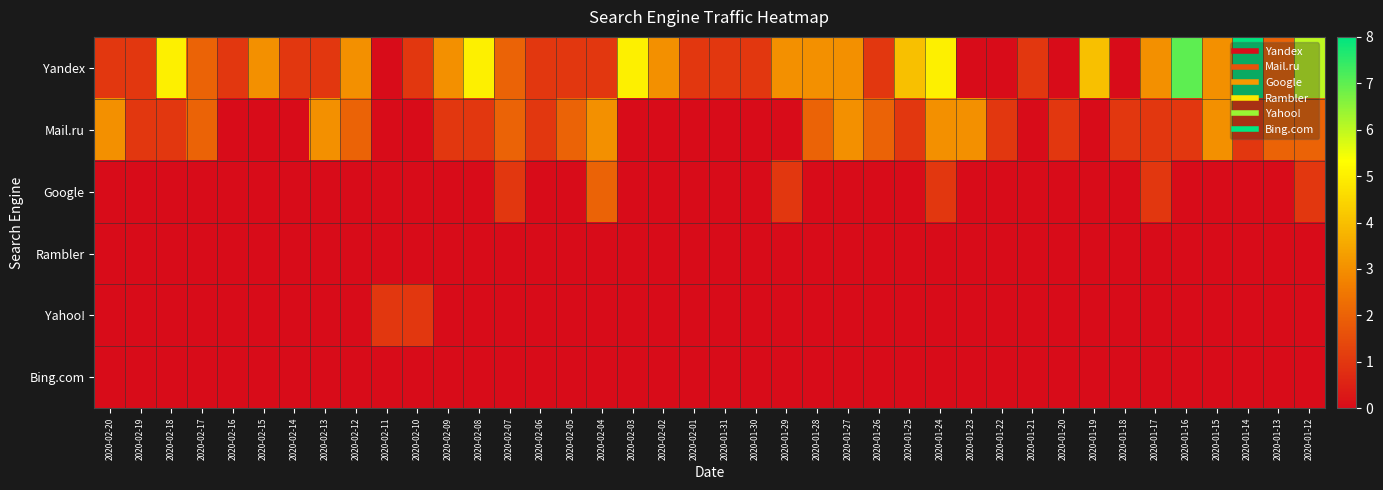

Count the number of data series in this chart.

6